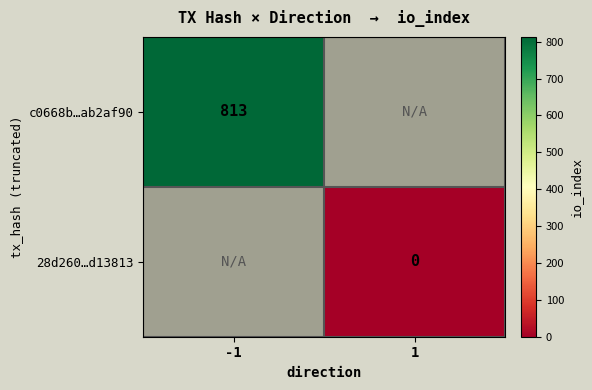

The c0668b…ab2af90 series shows 458 at -1. True or false?

False